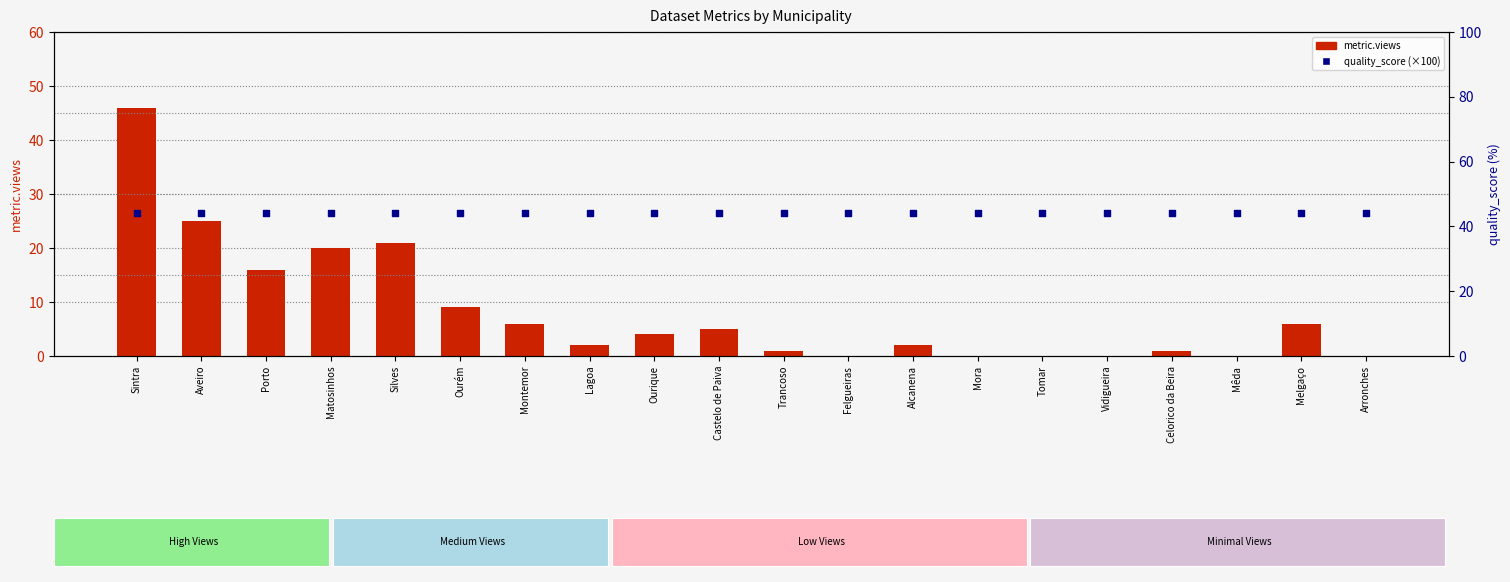

At which category is the sum across all series the highest?

Sintra